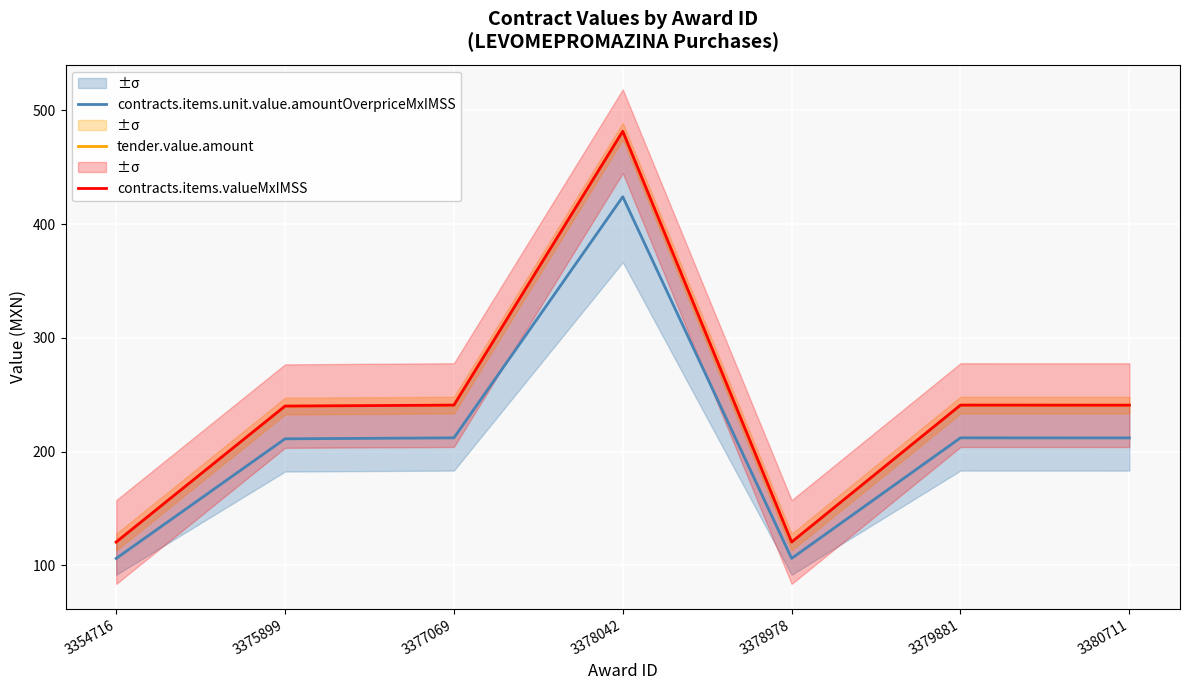

What is the value of the contracts.items.unit.value.amountOverpriceMxIMSS point at the 1st from the left?

106.0